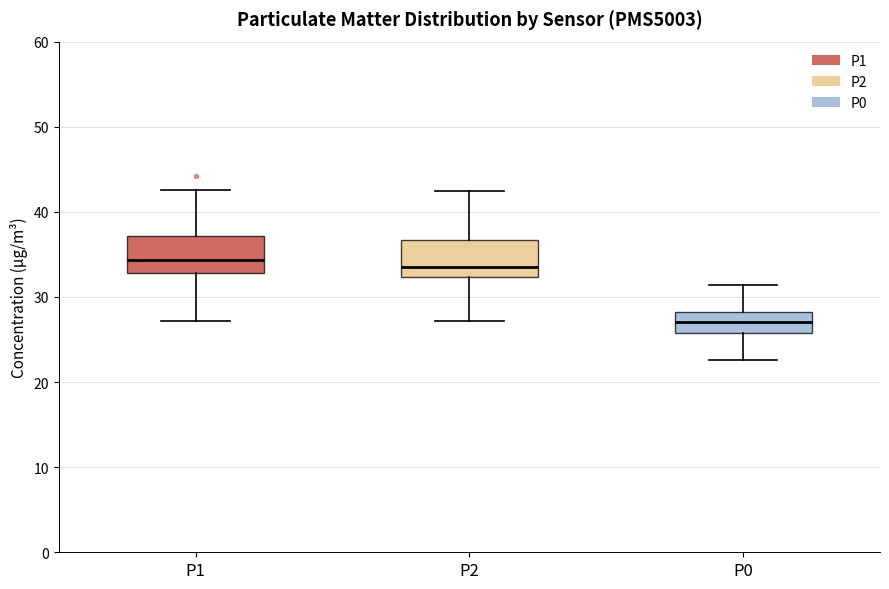

Where does the median line of the box for P2 sit on the y-axis? The values are not printed on the chart, so give them approximately, as read against the axis.

34